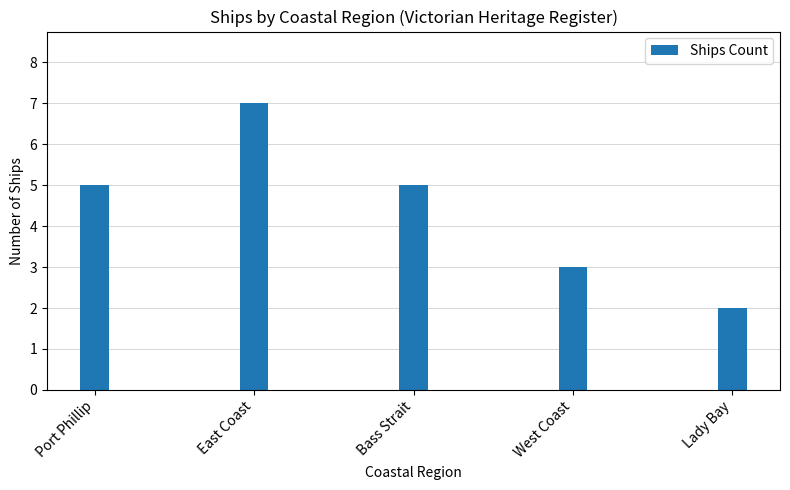

Reading left to right, transcribe all the data shown in this chart.

Port Phillip=5	East Coast=7	Bass Strait=5	West Coast=3	Lady Bay=2